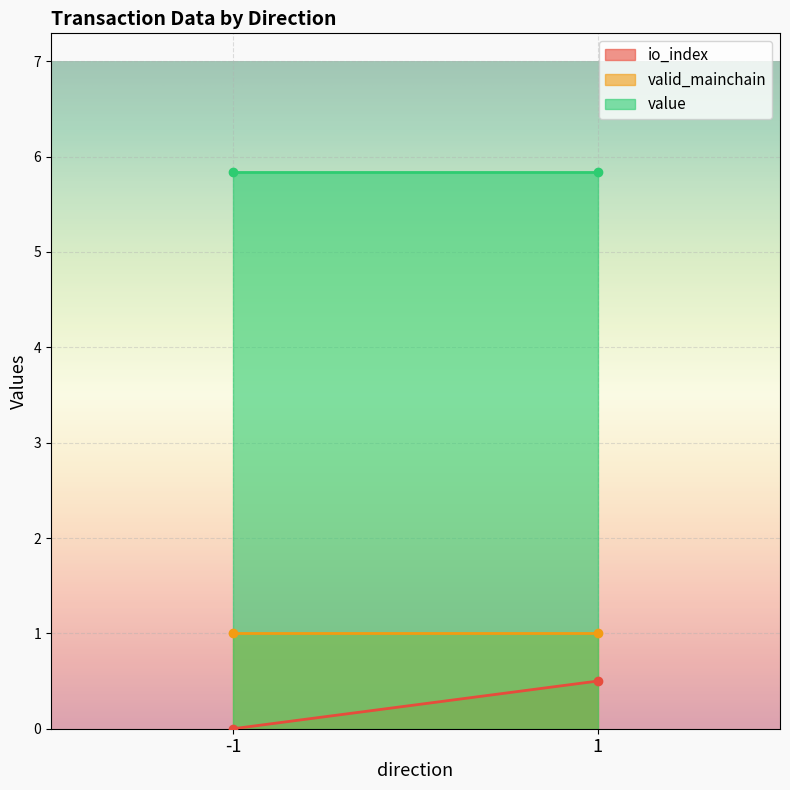

Which has a higher value, 1 or 1?

1